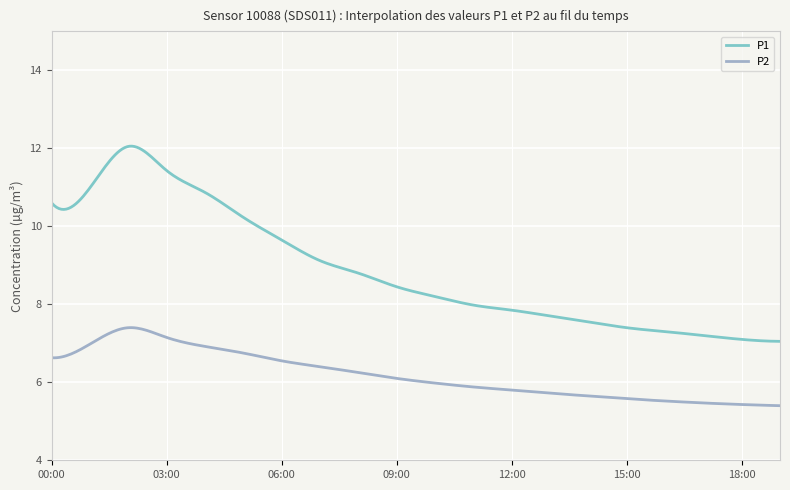

What is the sum of all P1 values?

2662.1